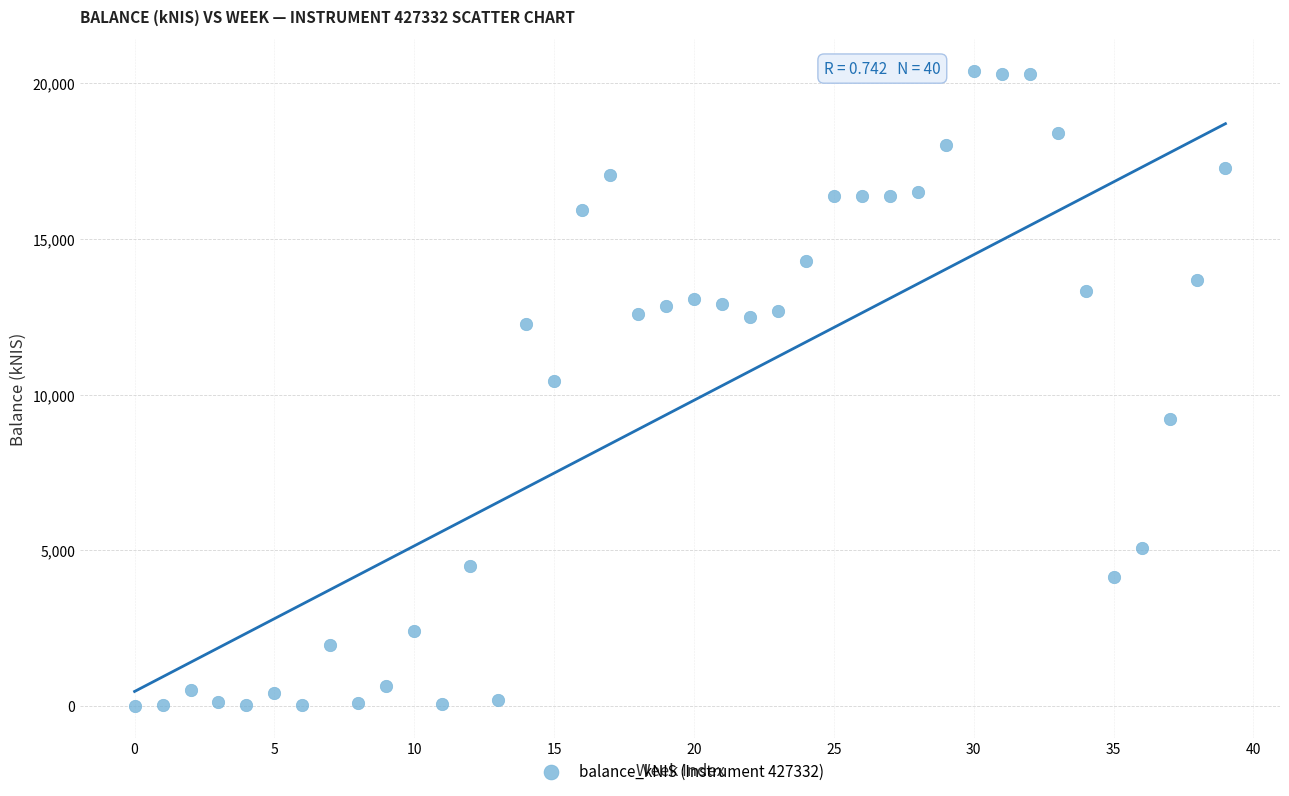

What is the range of Y values (max minus min)?

20405.3